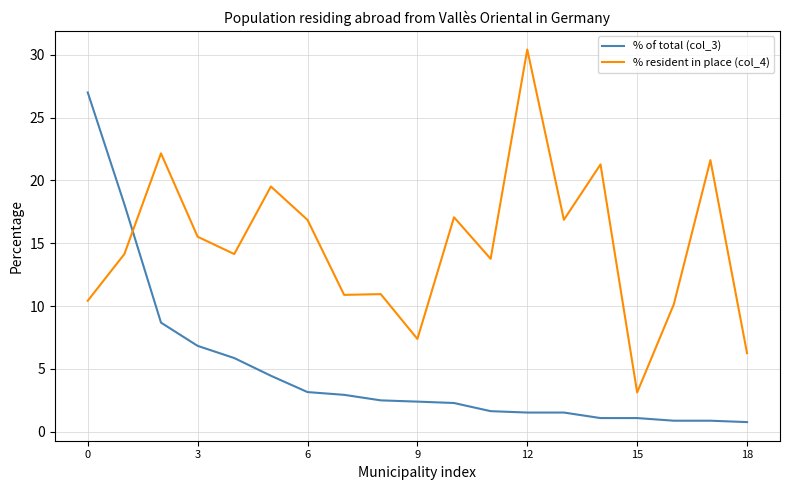

What is the smallest value displayed?

0.8